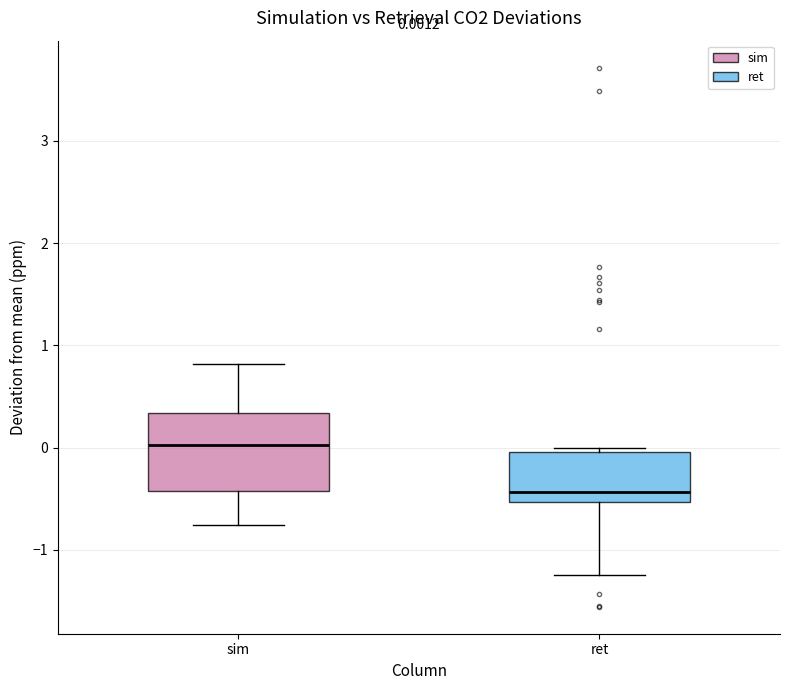

Which box is the tallest, from its lower edge to its upper edge?

sim